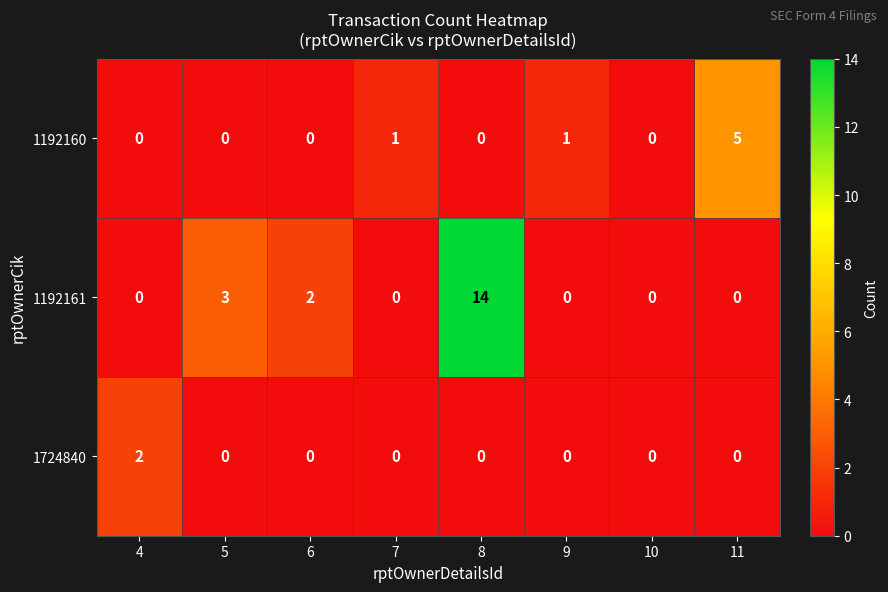

Which label corresponds to the largest value in the chart?

8